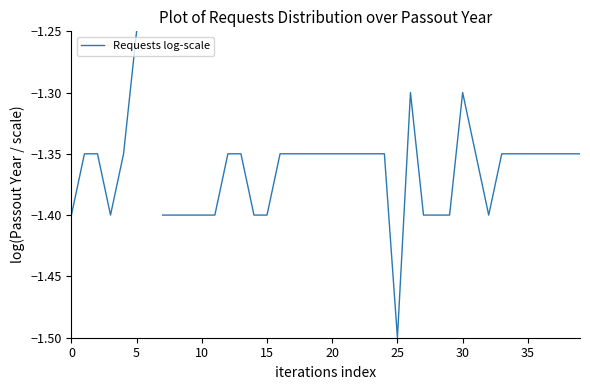

What is the minimum value shown in the chart?

-1.5